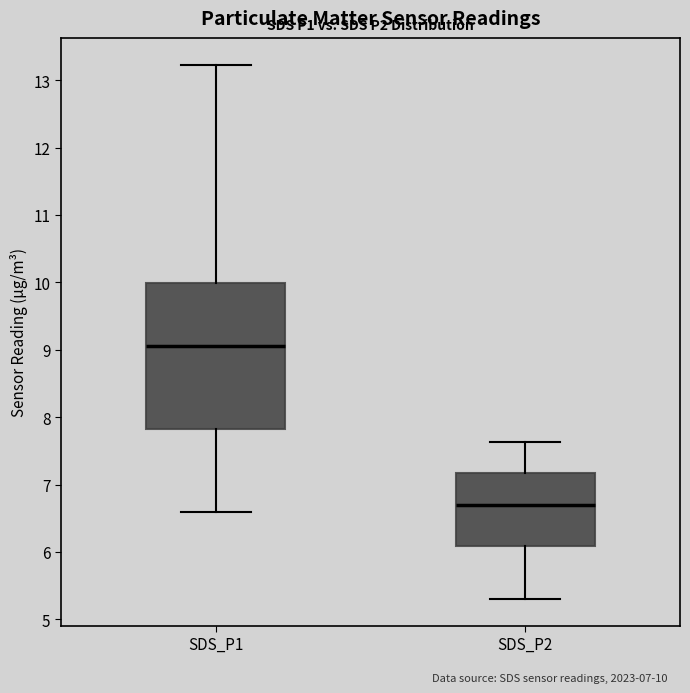

Which box's median line is the lowest?

SDS_P2